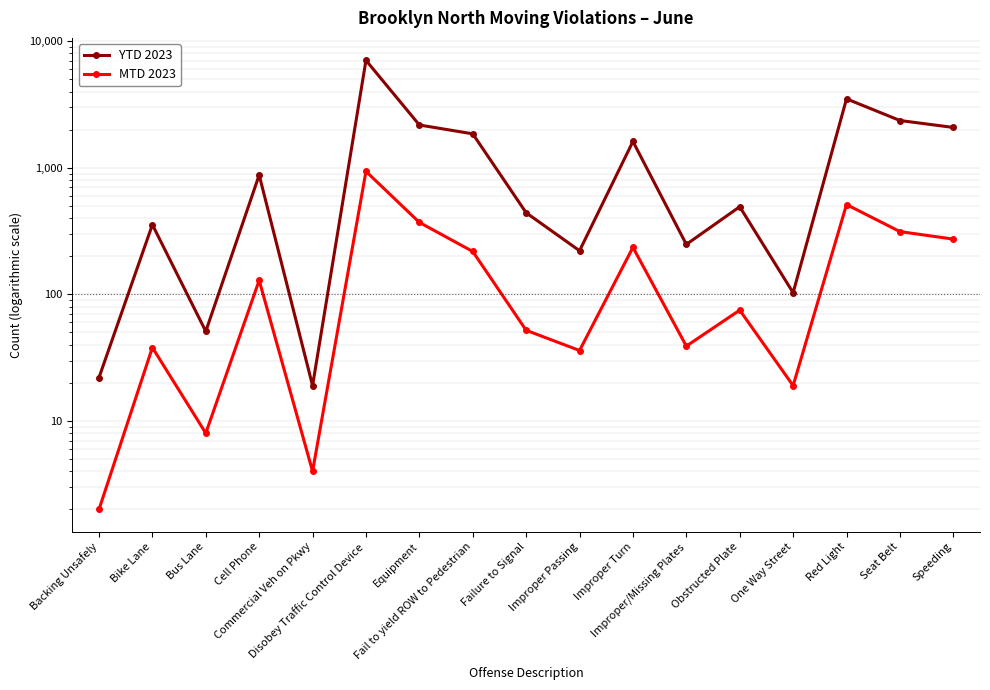

What is the difference between the second highest and second lowest values in the YTD 2023 series?

3479